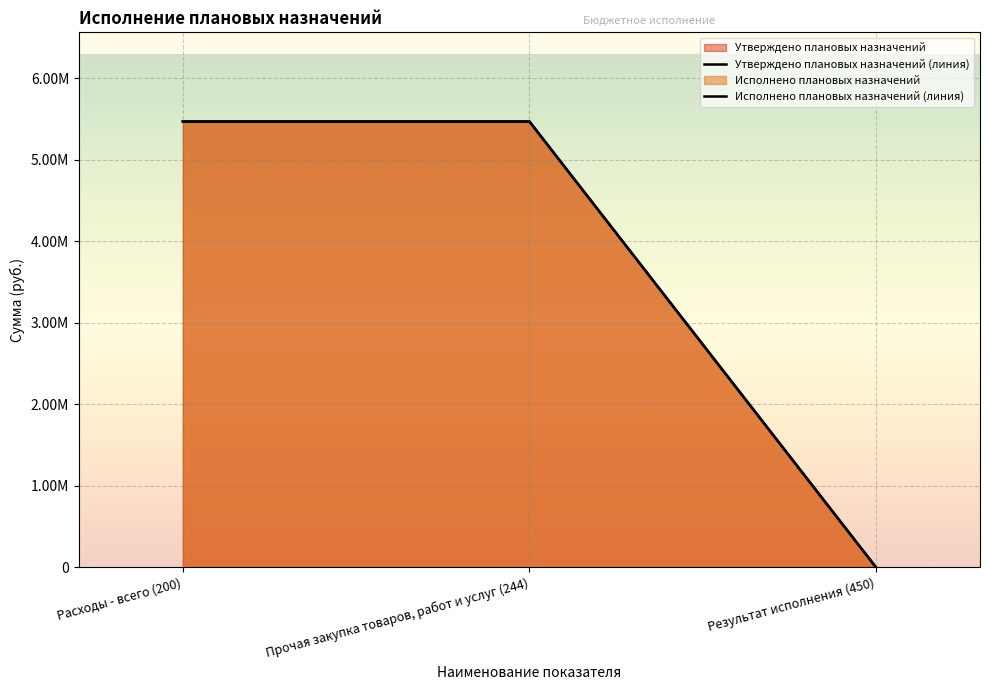

What position from the left is Результат исполнения (450)?

3